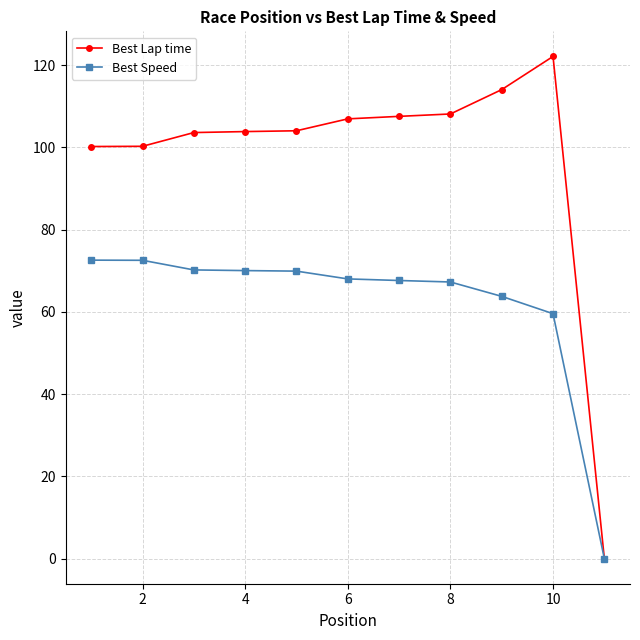

Which series has the largest range (max minus min)?

Best Lap time